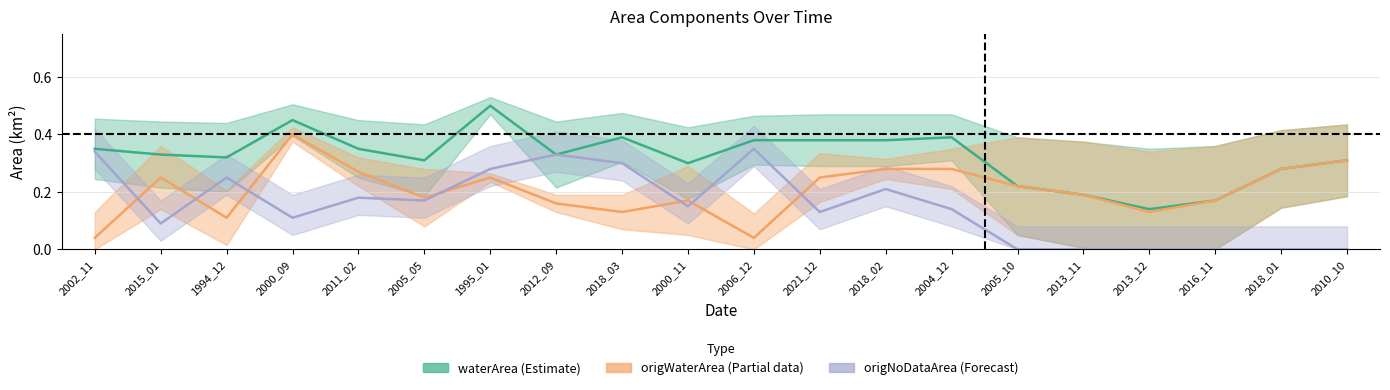

At which label does origWaterArea reach its peak?

2000_09